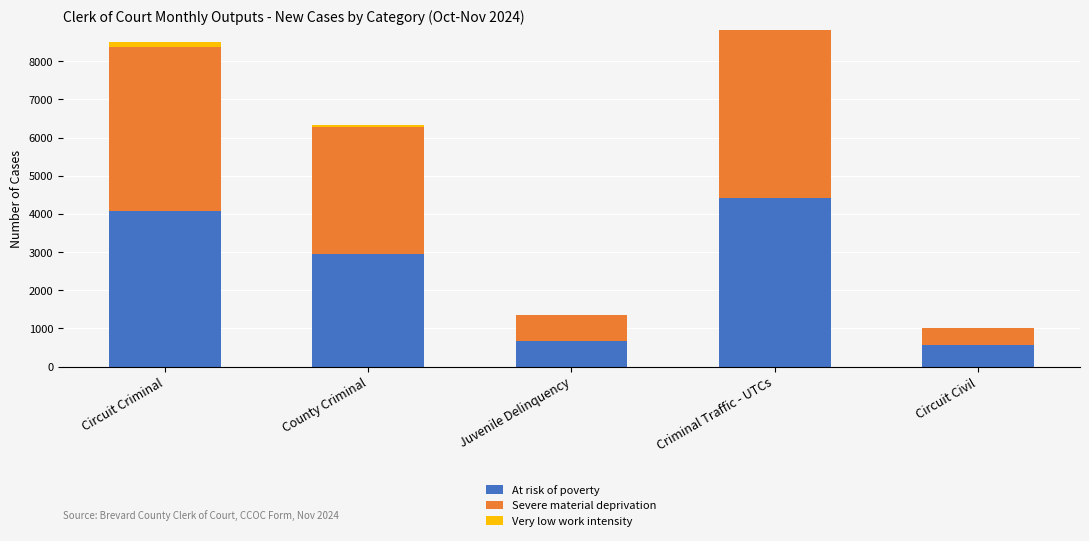

True or false: At risk of poverty has a value of 1050 at Juvenile Delinquency.

False